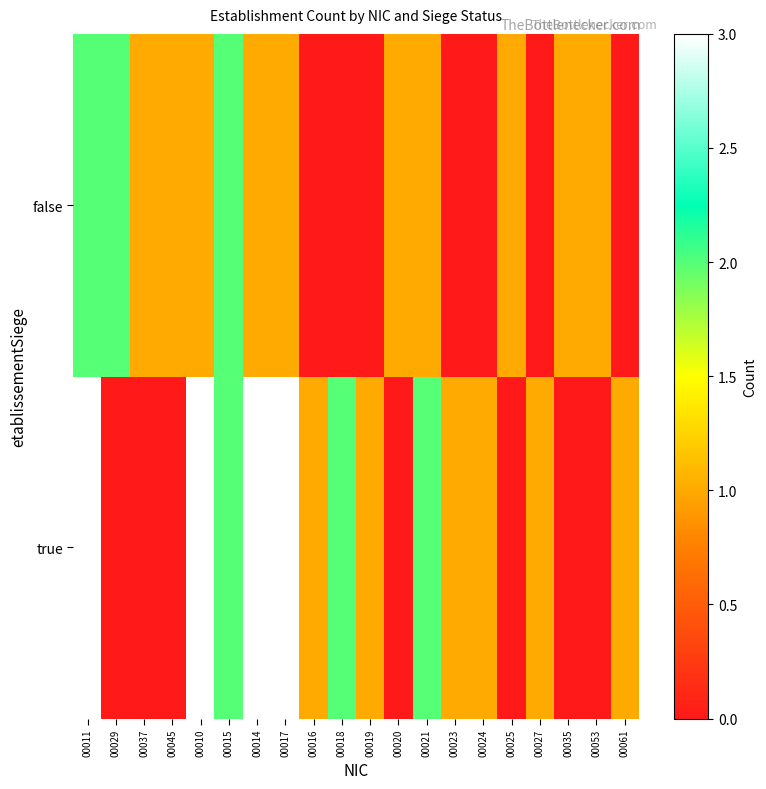

How many distinct data groups are displayed?

2